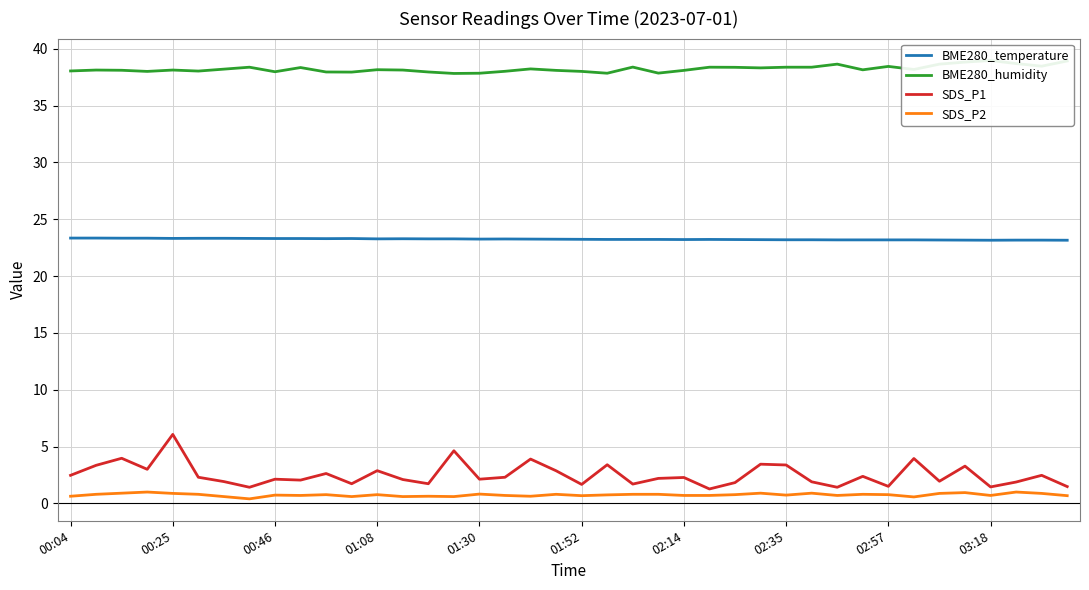

What is the value of the BME280_temperature point at the 33rd from the left?

23.2